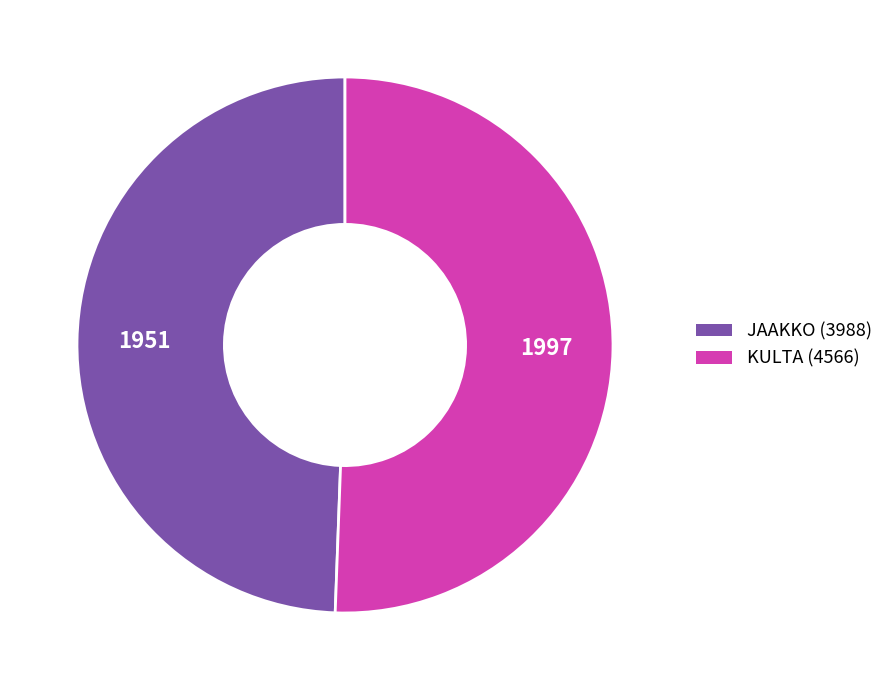

Approximately how many times larger is the value at JAAKKO (3988) compared to KULTA (4566)?

1.0